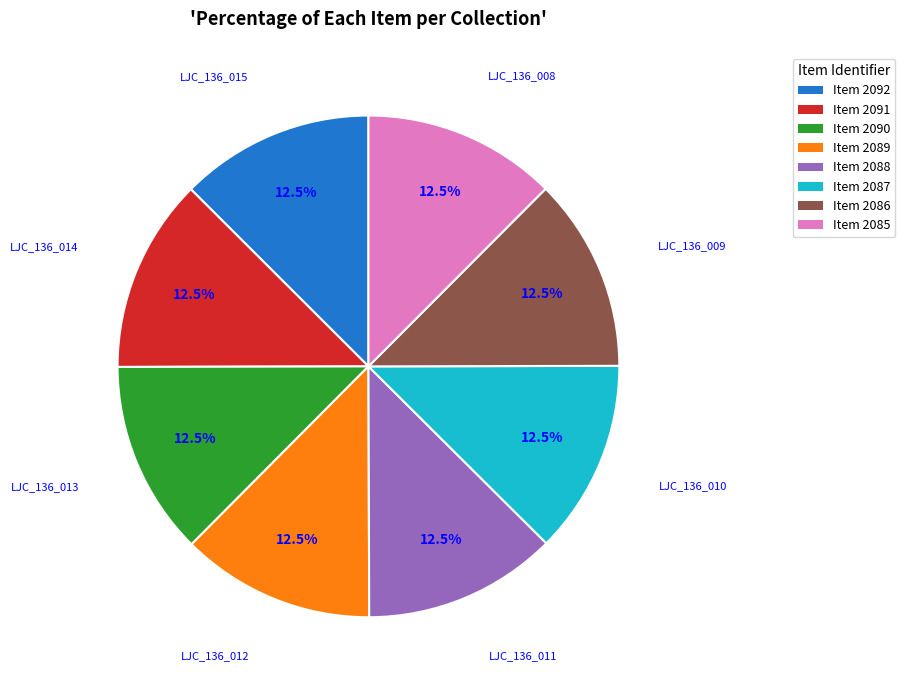

Does any single category account for the majority?

No